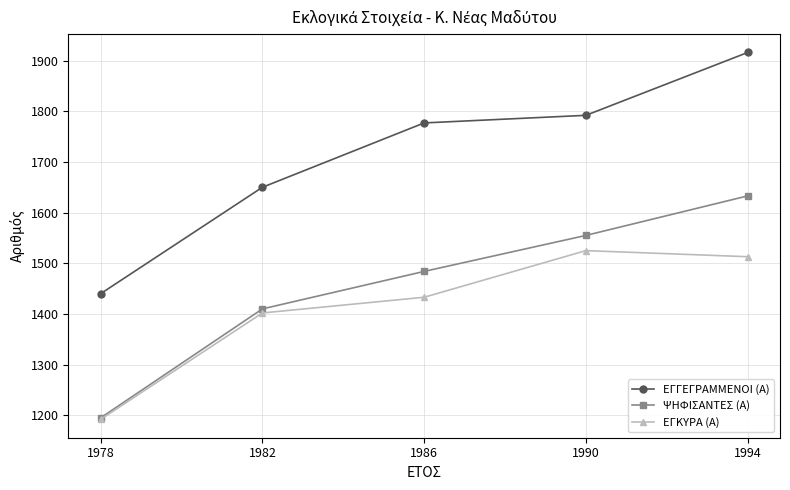

The value of ΨΗΦΙΣΑΝΤΕΣ (Α) at 1982 is 1410. True or false?

True